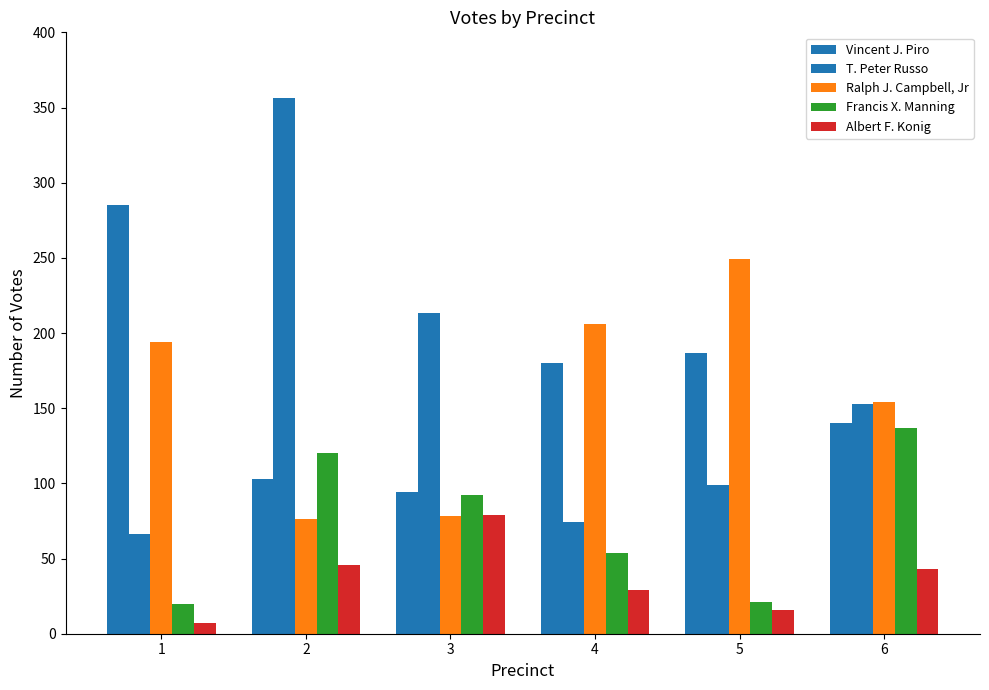

The value of T. Peter Russo at 6 is 259. True or false?

False